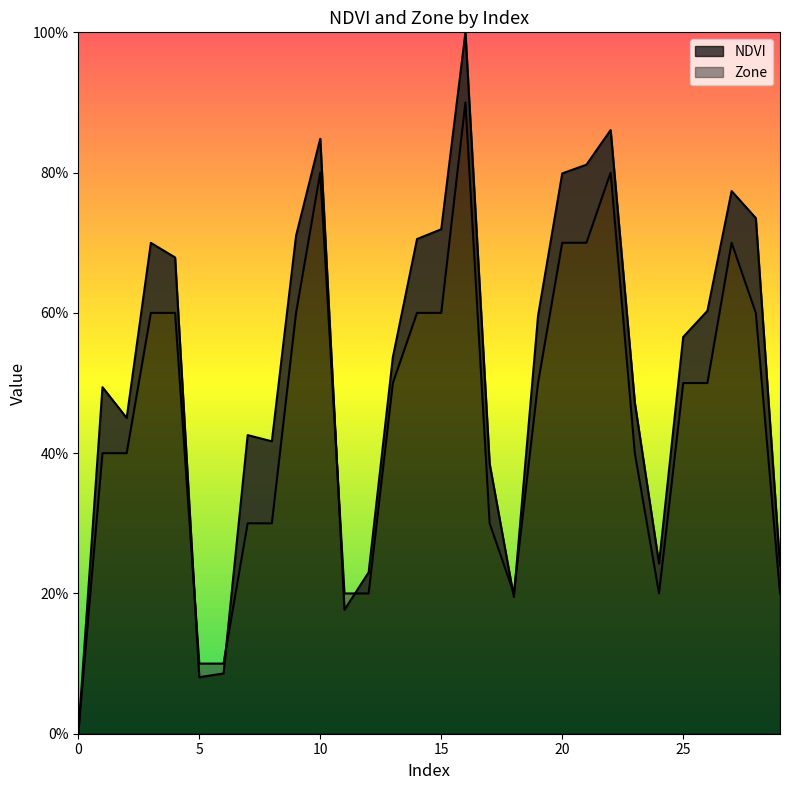

What is the average value of the NDVI series?

0.5